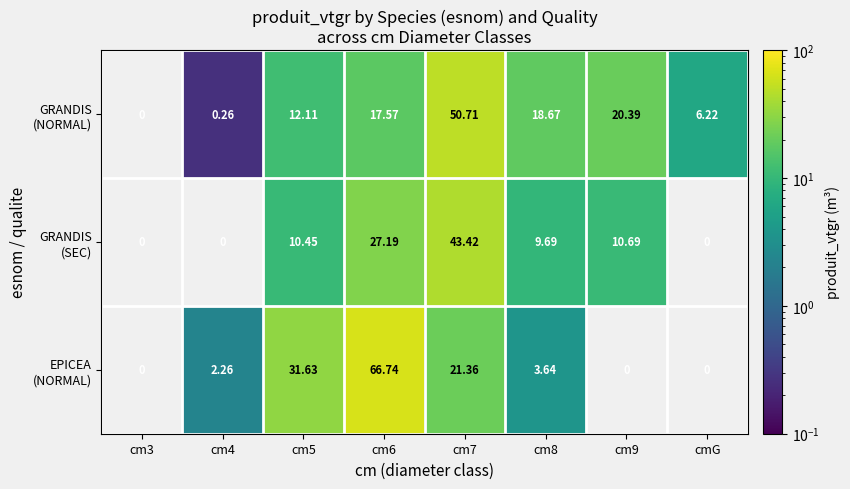

At how many categories does at least one series exceed 52?

1